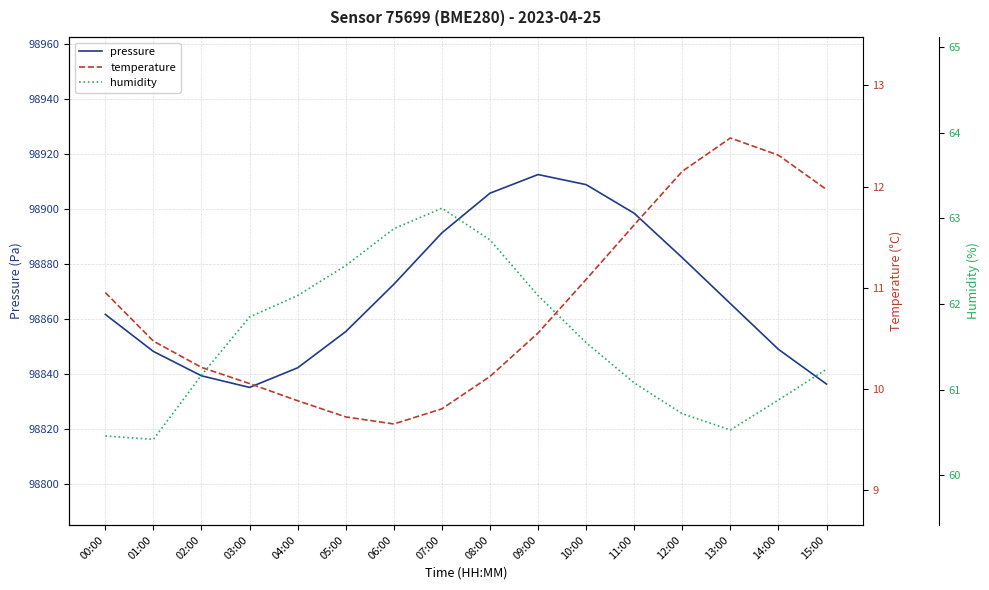

Read the temperature value at 01:00.

10.5